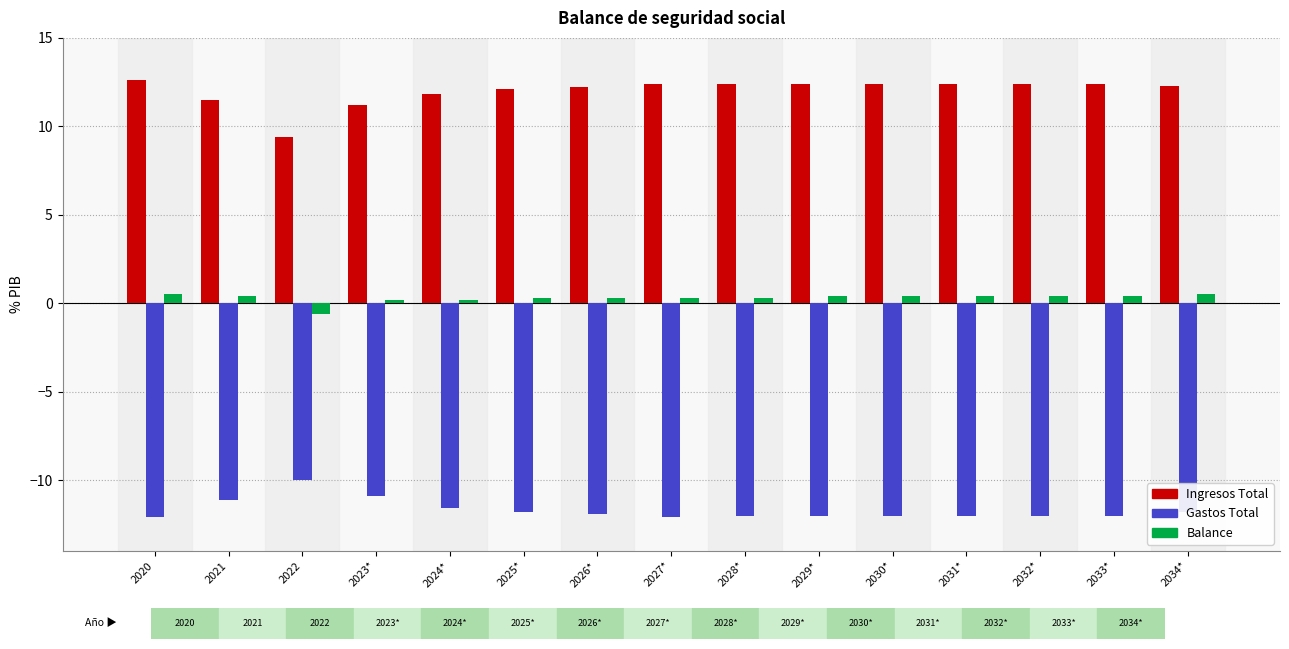

Which series has the largest total across all categories?

Ingresos Total